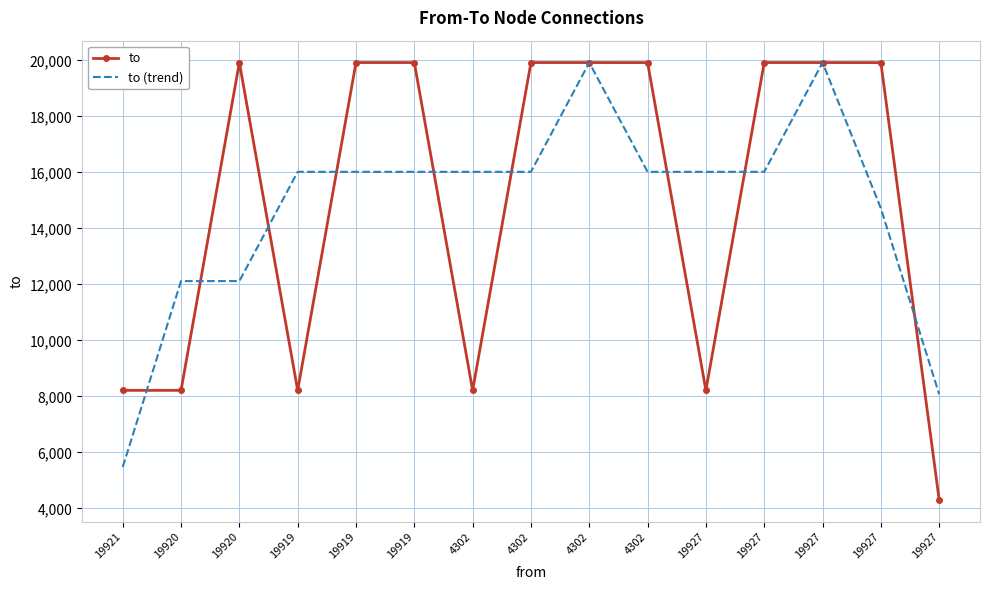

What is the maximum value for to (trend)?

19920.0